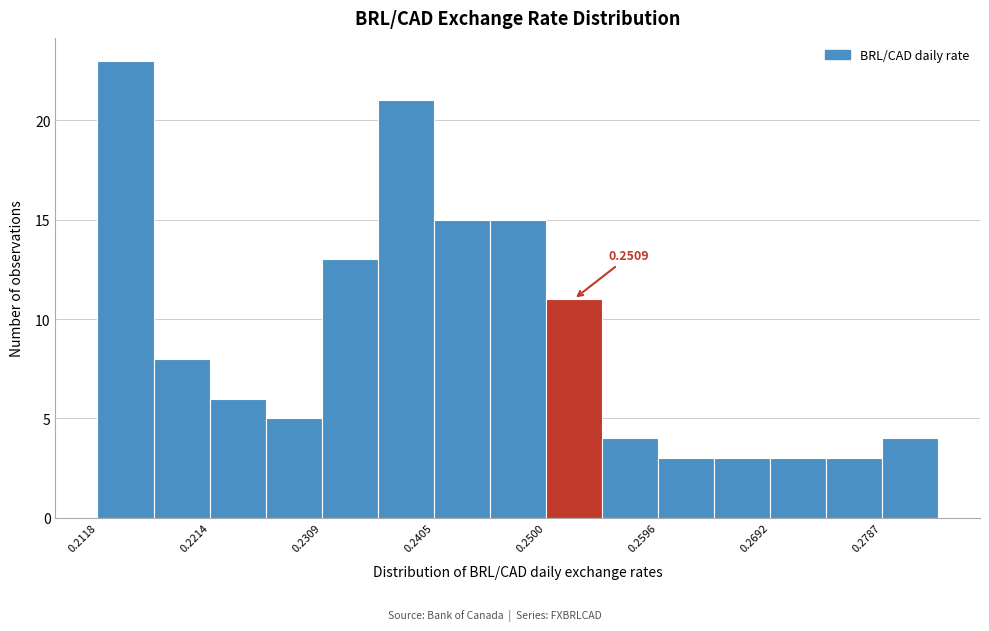

Which range on the x-axis has the tallest bar?

0.212 to 0.217